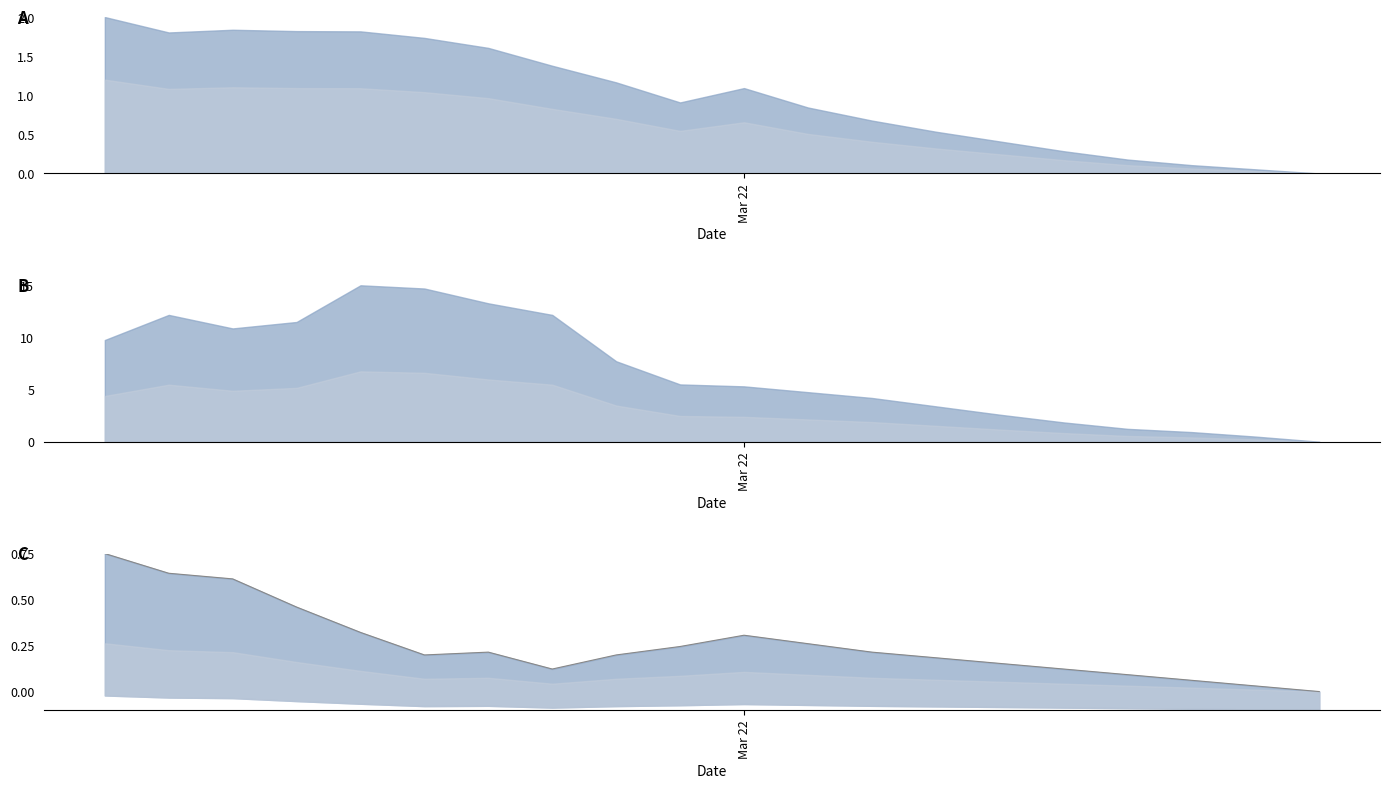

The value at 2 is 1.1. True or false?

False